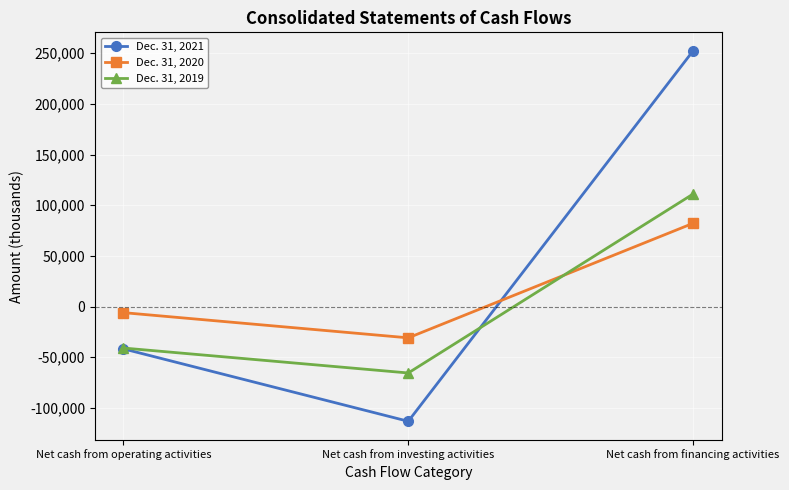

The value of Dec. 31, 2019 at Net cash from operating activities is -71190. True or false?

False